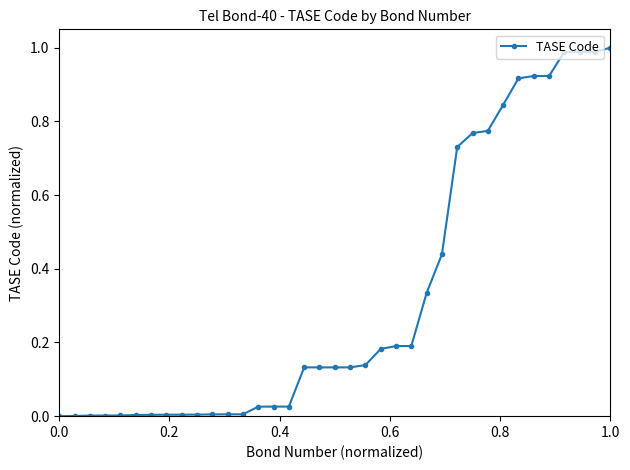

What is the sum of all values?

12.0